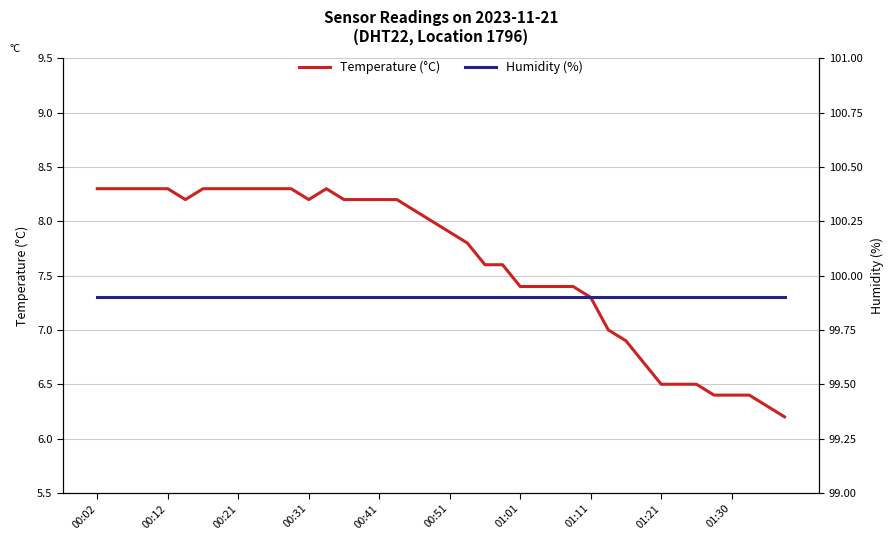

What is the value of the Humidity (%) point at the 8th from the left?

99.9